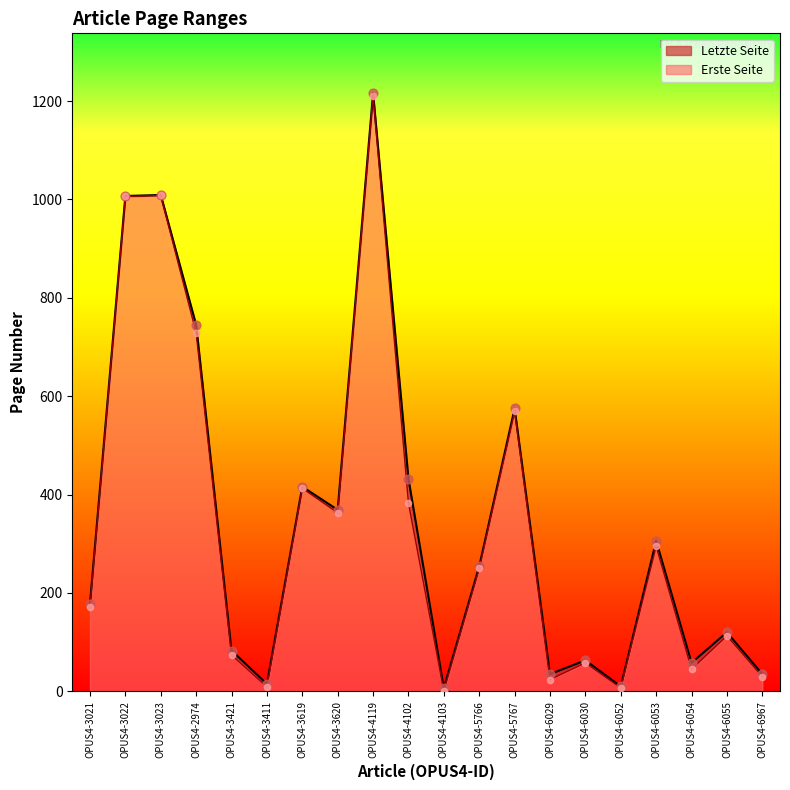

At which category is the sum across all series the highest?

OPUS4-4119